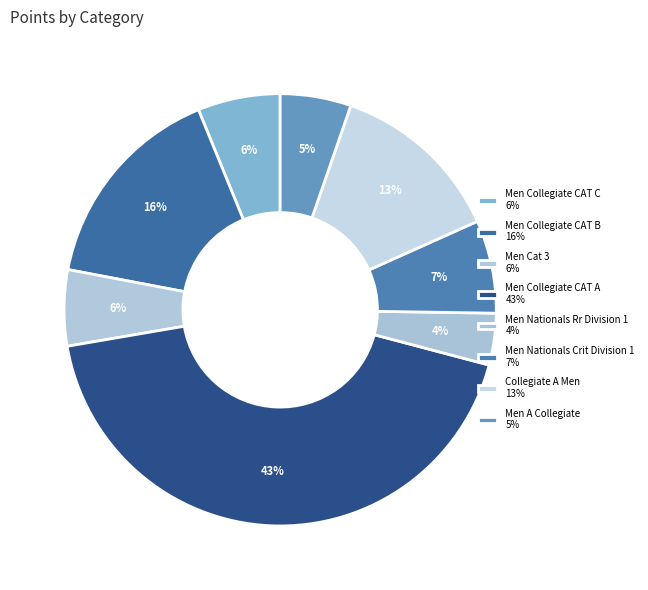

Rank the categories by value from highest to lowest.

Men Collegiate CAT A, Men Collegiate CAT B, Collegiate A Men, Men Nationals Crit Division 1, Men Collegiate CAT C, Men Cat 3, Men A Collegiate, Men Nationals Rr Division 1